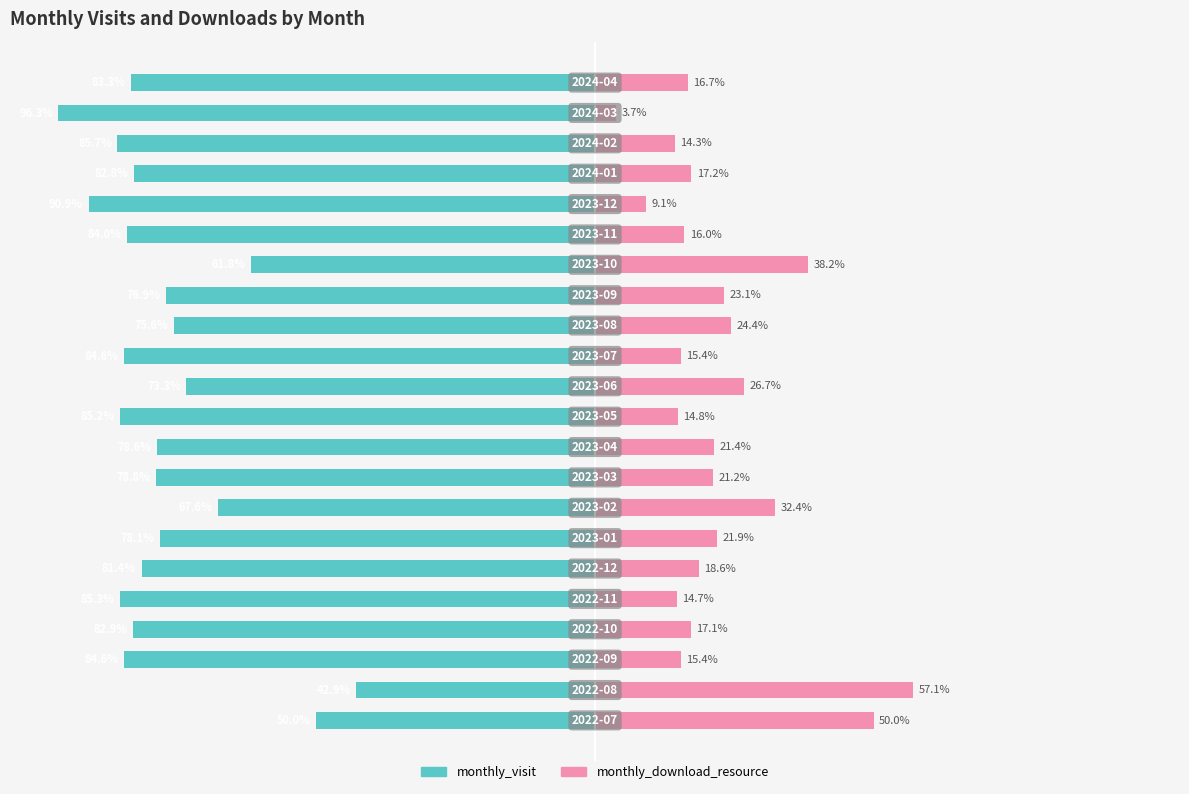

Which series changed the most between 9 and 19?

monthly_download_resource